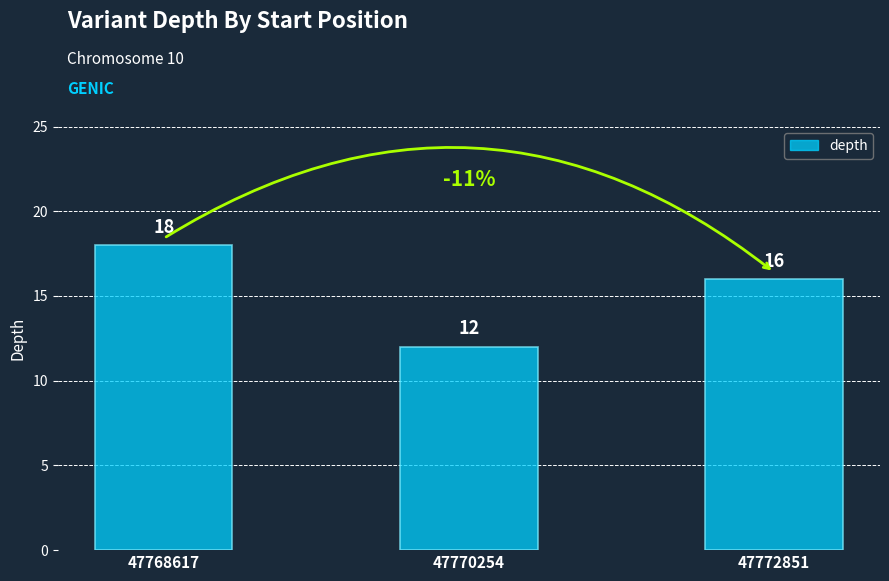

What is the smallest value displayed?

12